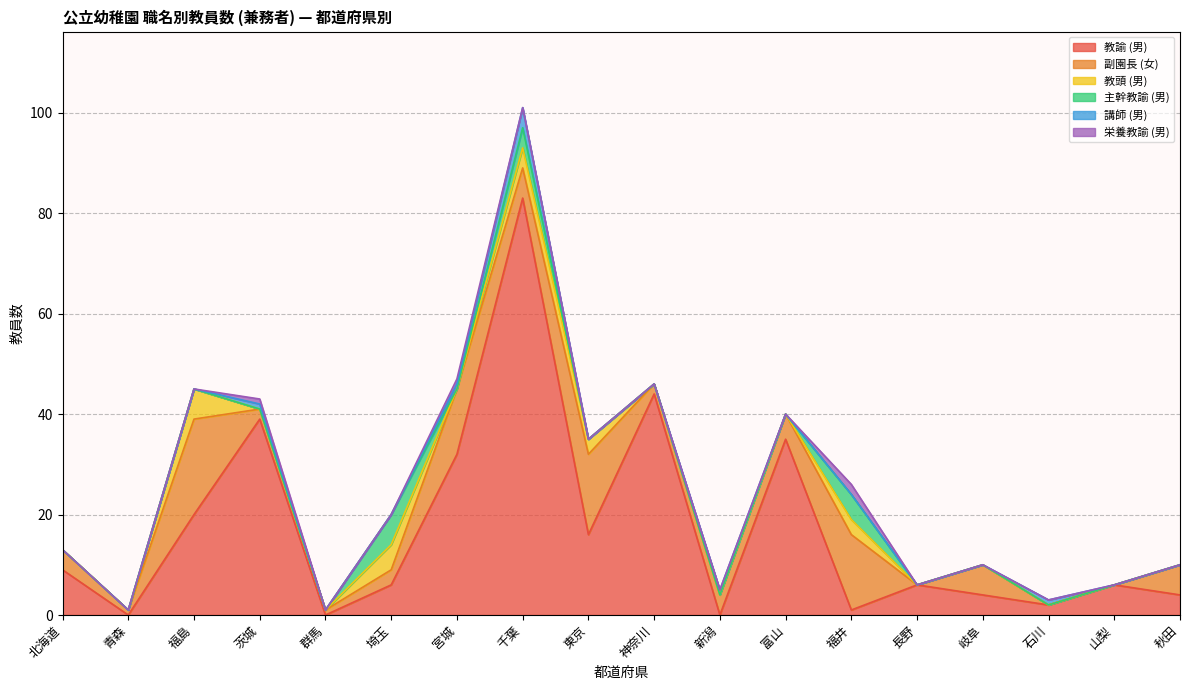

Is the value of 教諭 (男) at 北海道 greater than the value of 栄養教諭 (男) at 岐阜?

Yes